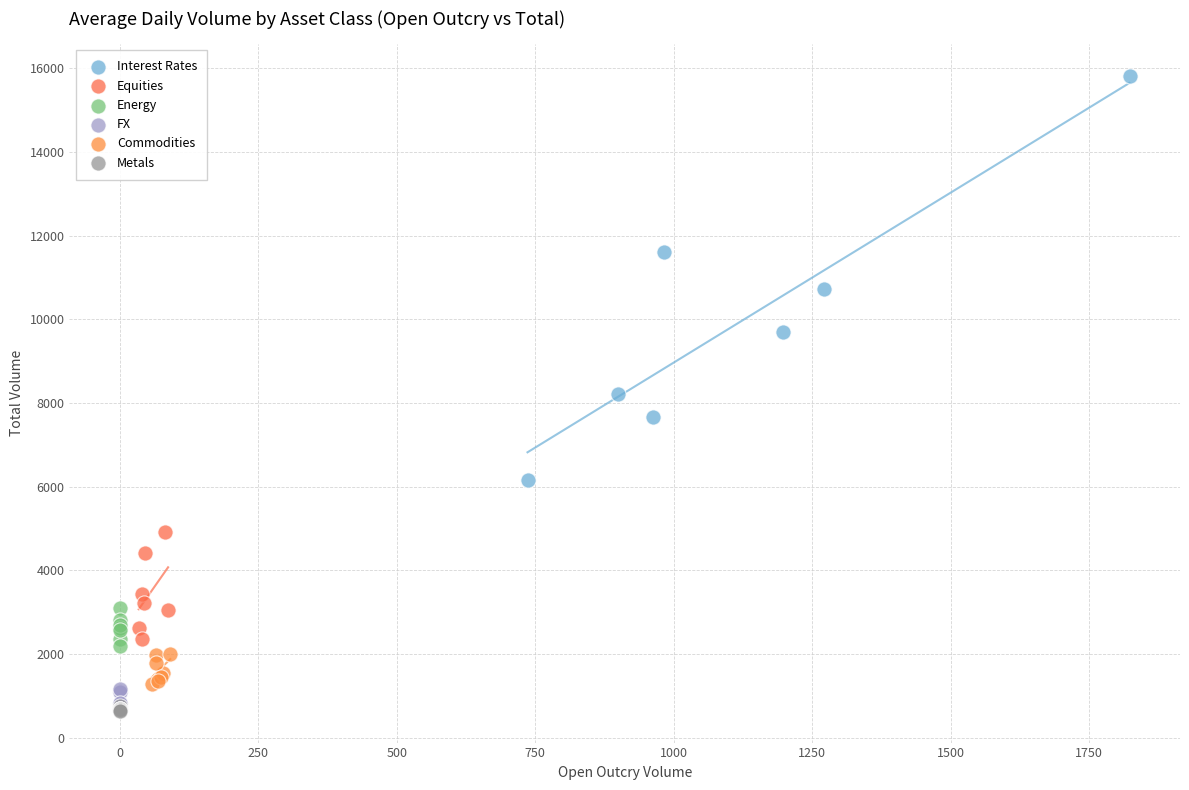

Which series has the widest spread of Y values?

Interest Rates